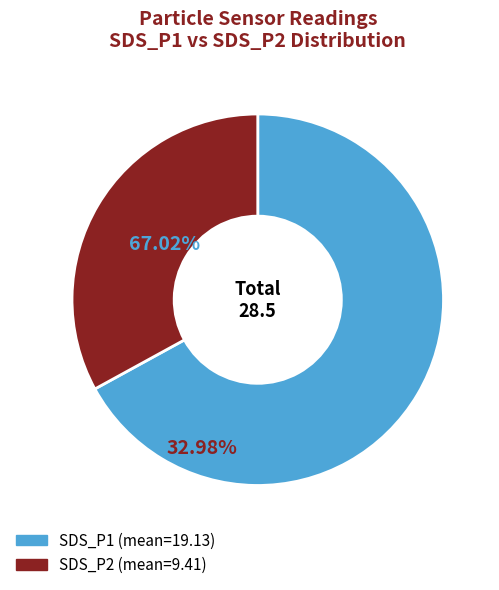

How many slices are in this pie chart?

2